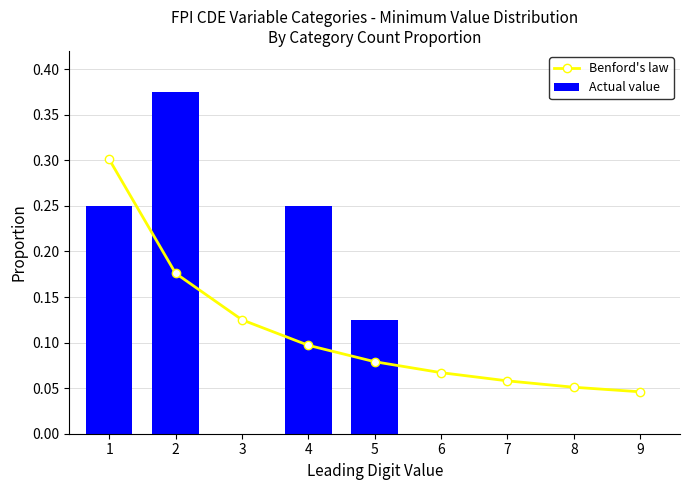

Reading left to right, list all the values displayed in this chart.

Benford's law: 1=0.3	2=0.2	3=0.1	4=0.1	5=0.1	6=0.1	7=0.1	8=0.1	9=0.0
Actual value: 1=0.2	2=0.4	3=0.0	4=0.2	5=0.1	6=0.0	7=0.0	8=0.0	9=0.0